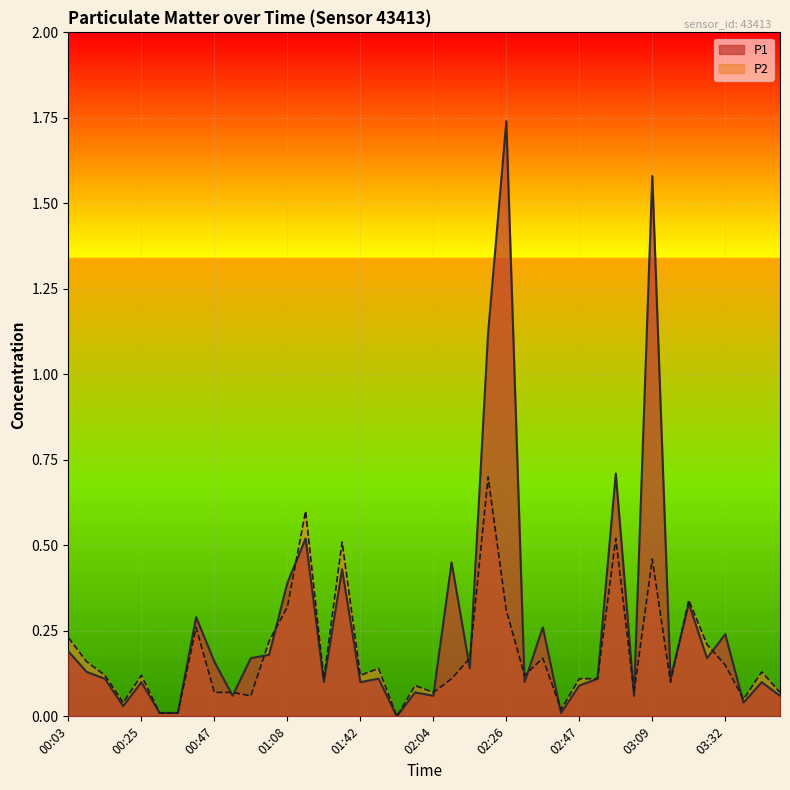

What is the sum of all P1 values?

10.6